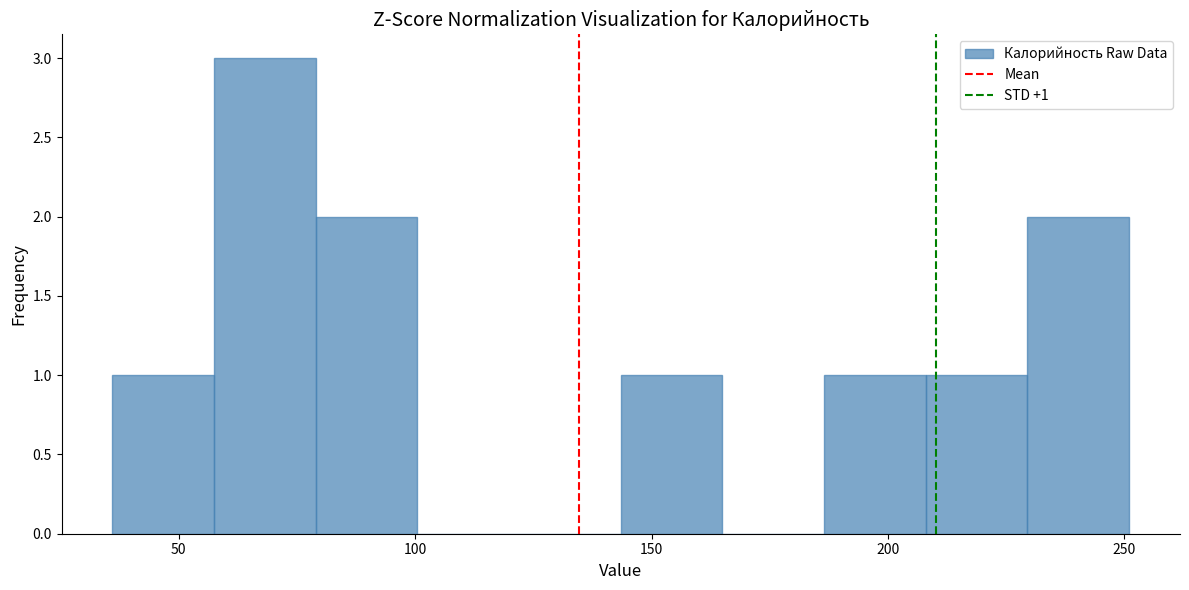

Over which range of the x-axis is the bar tallest?

57.5 to 79.0